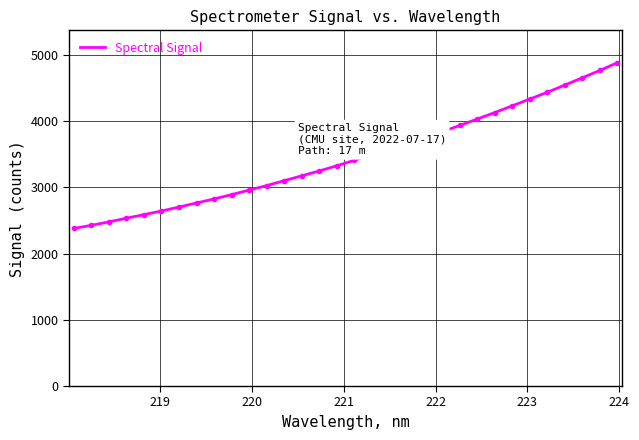

What is the difference between the maximum and minimum values?

2504.9